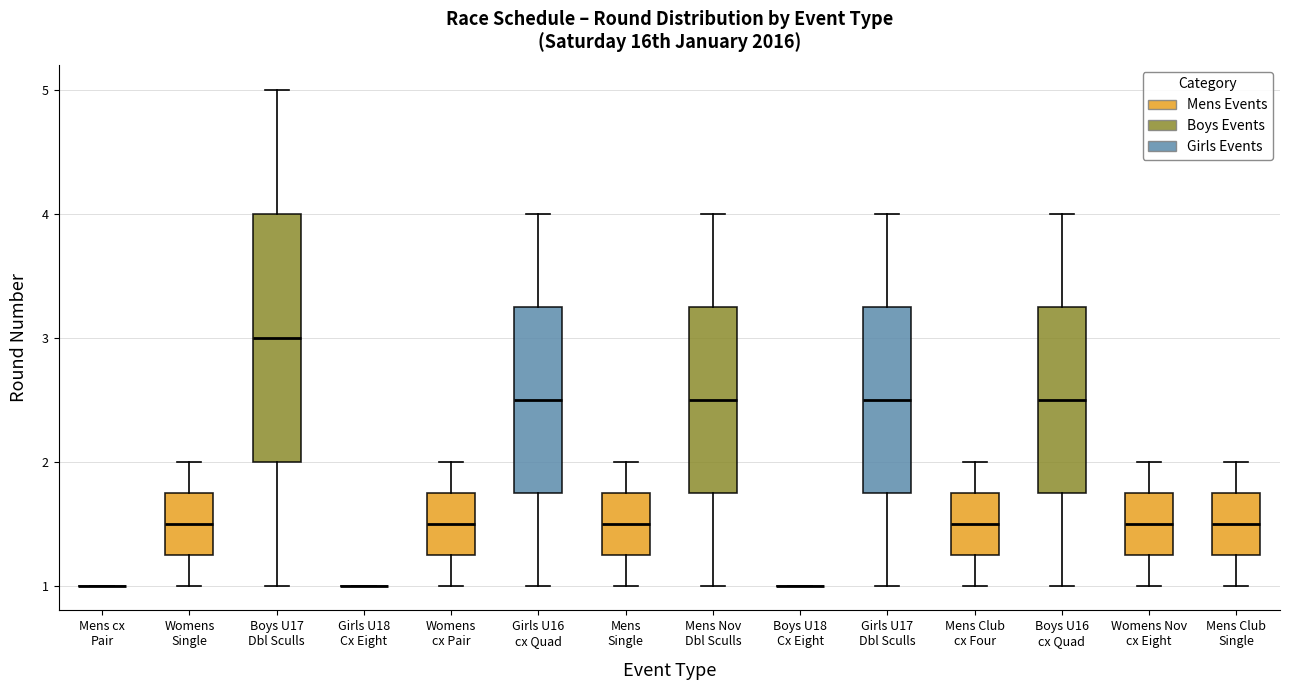

Comparing the boxes themselves (not the whiskers), which one is the tallest?

Boys U17 Dbl Sculls